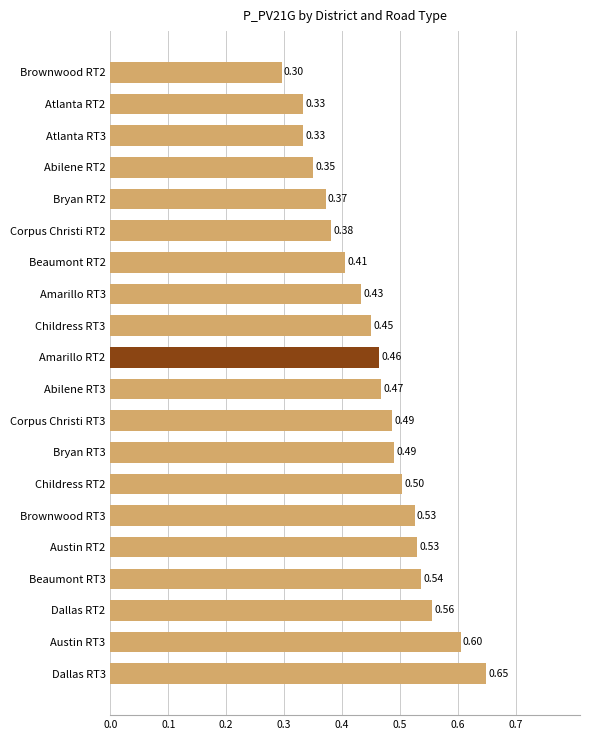

What is the sum of the values at Brownwood RT3 and Bryan RT2?

0.9